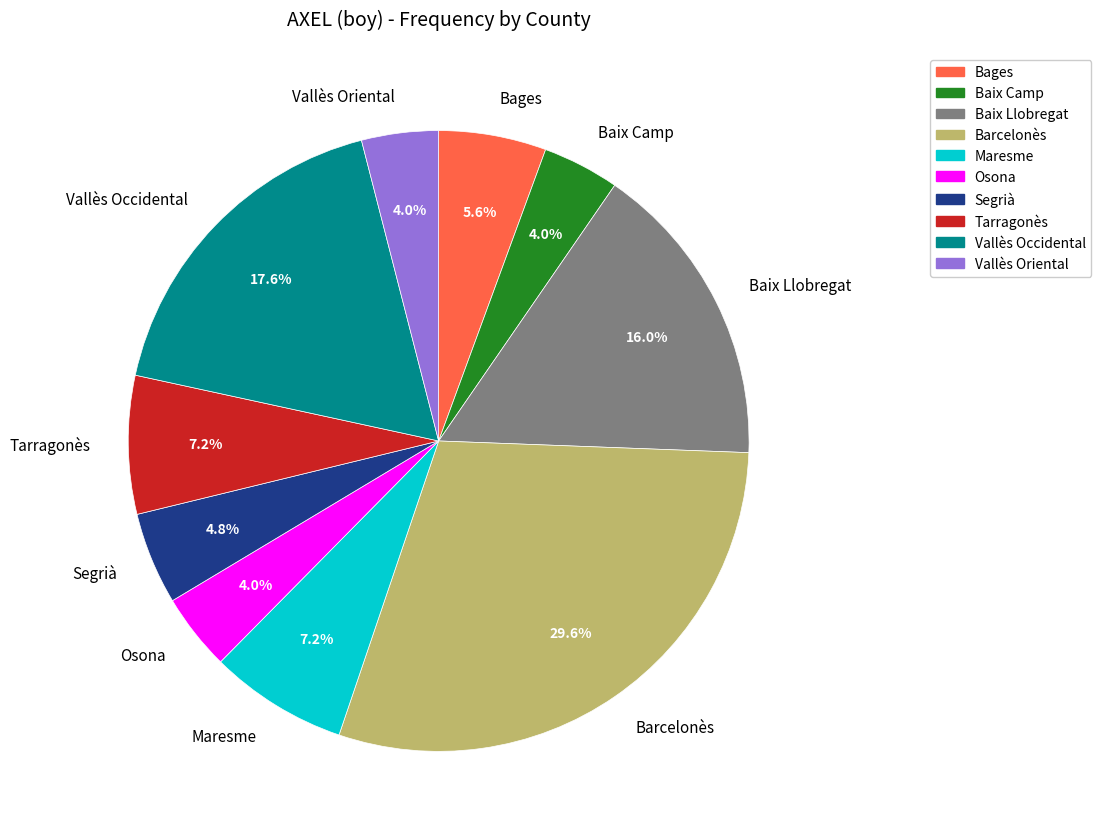

Which slice is the largest?

Barcelonès